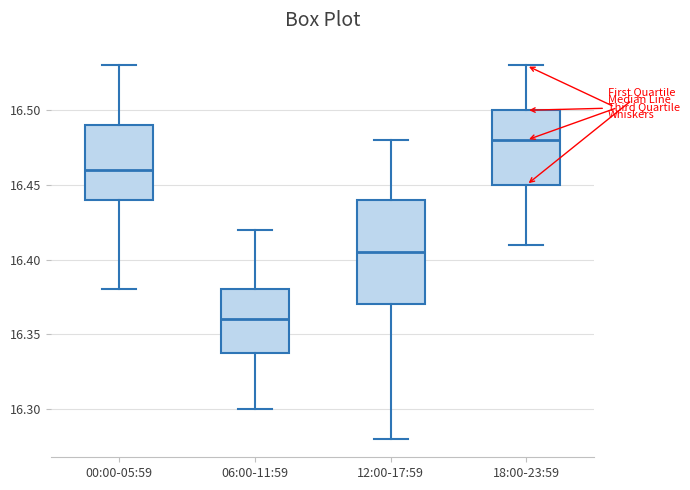

Where does the median line of the box for 18:00-23:59 sit on the y-axis? The values are not printed on the chart, so give them approximately, as read against the axis.

16.480